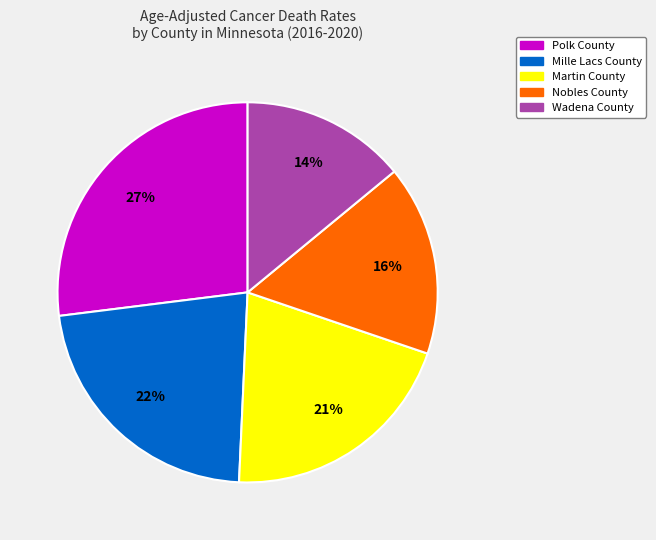

To the nearest percent, what is the difference between the largest and smallest slice percentages?

13%